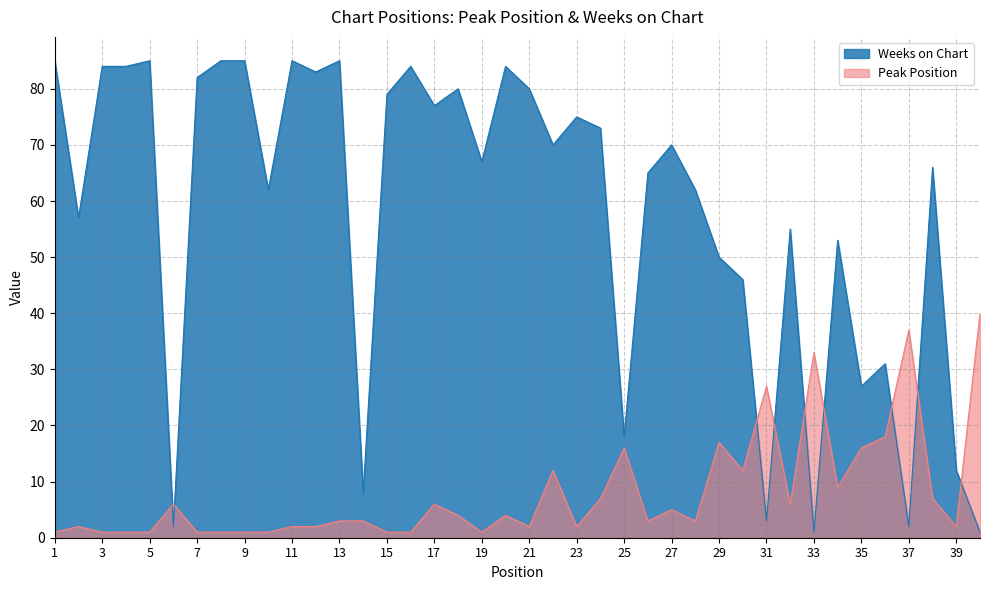

At which category is the sum across all series the highest?

13